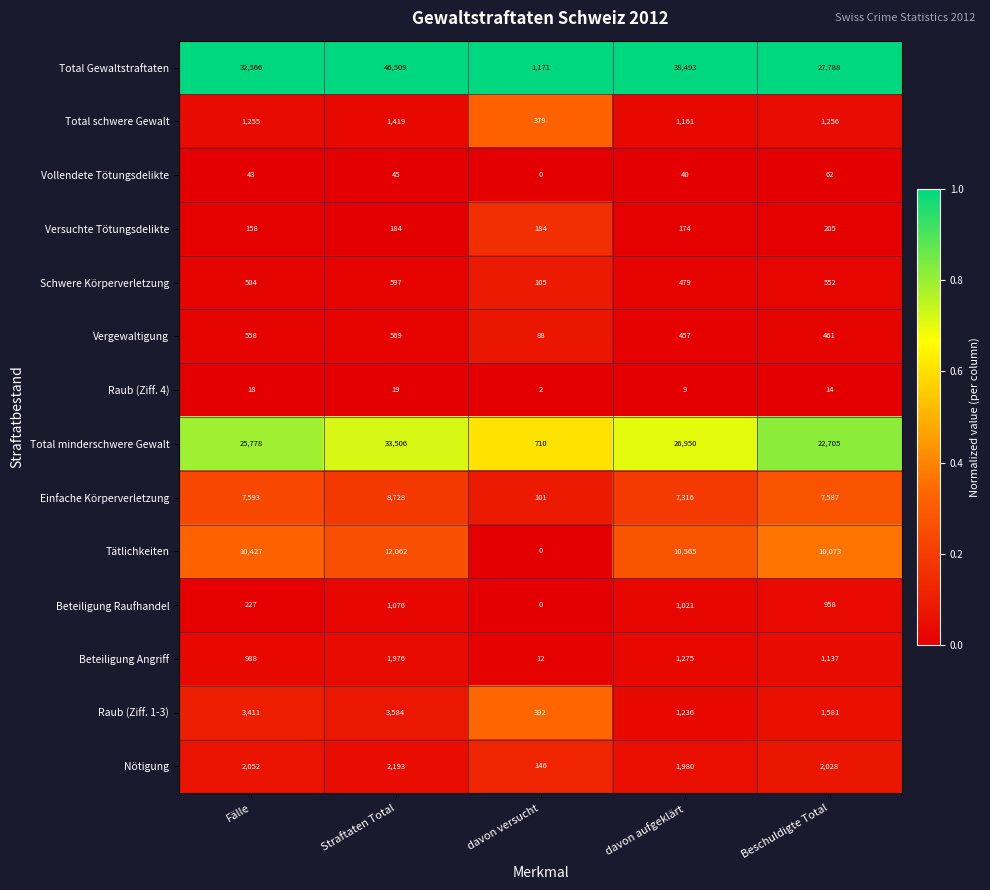

At how many categories does at least one series exceed 0?

5